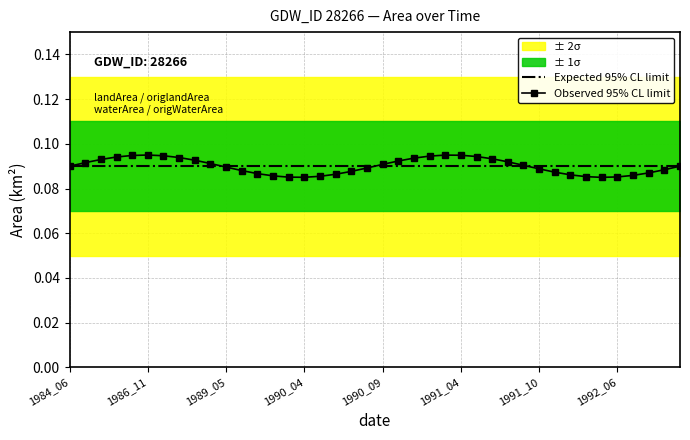

At which label is Expected 95% CL limit closest to 0?

1984_06